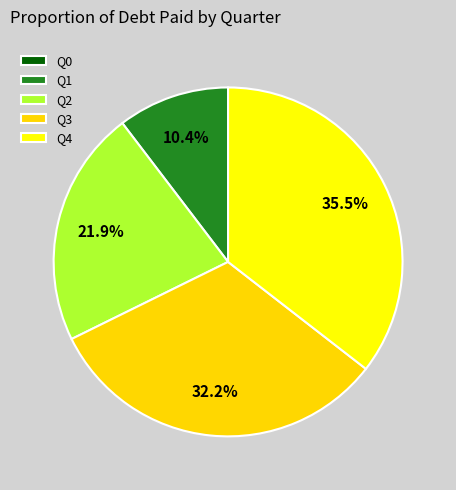

To the nearest percent, what is the difference between the largest and smallest slice percentages?

36%